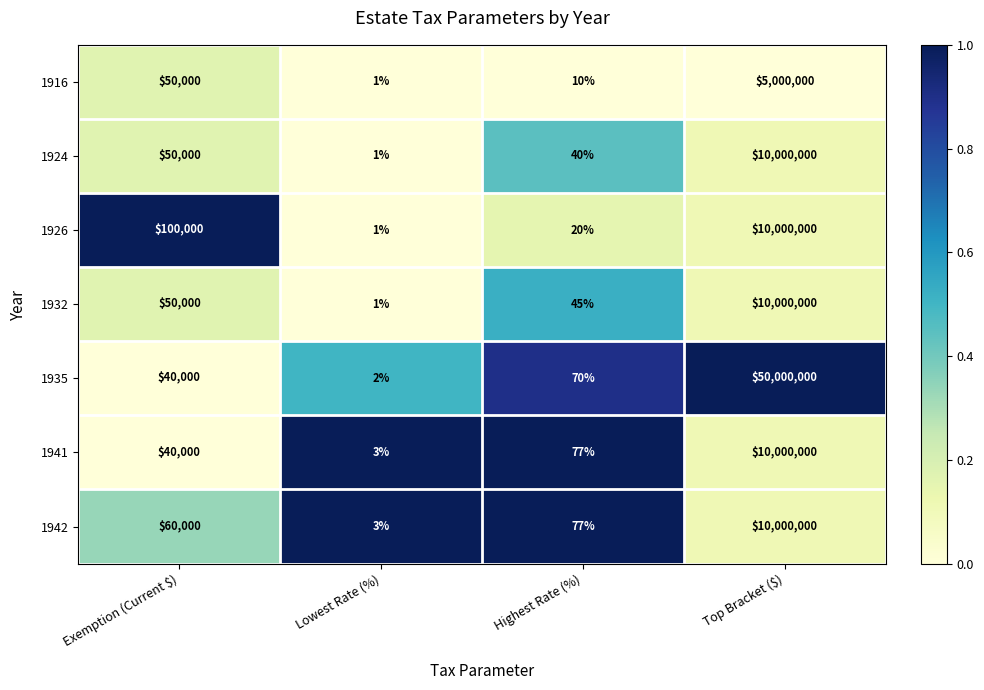

How many series are shown in this chart?

7